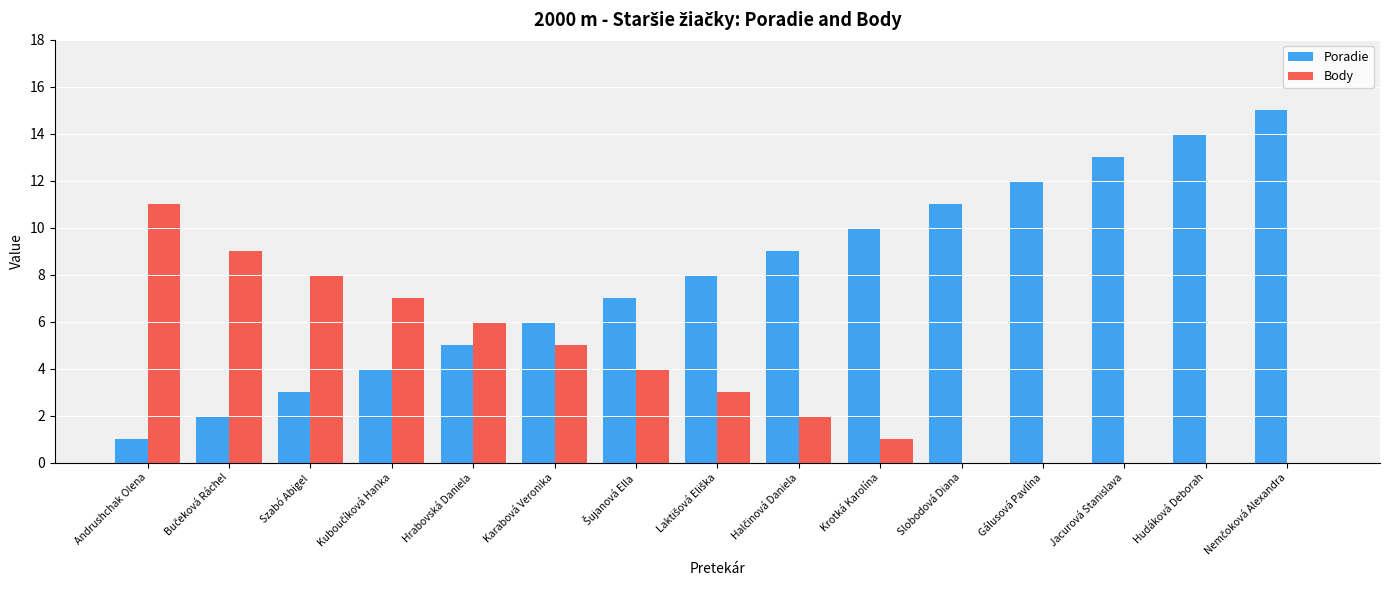

Is it true that Poradie equals 11 at Slobodová Diana?

True